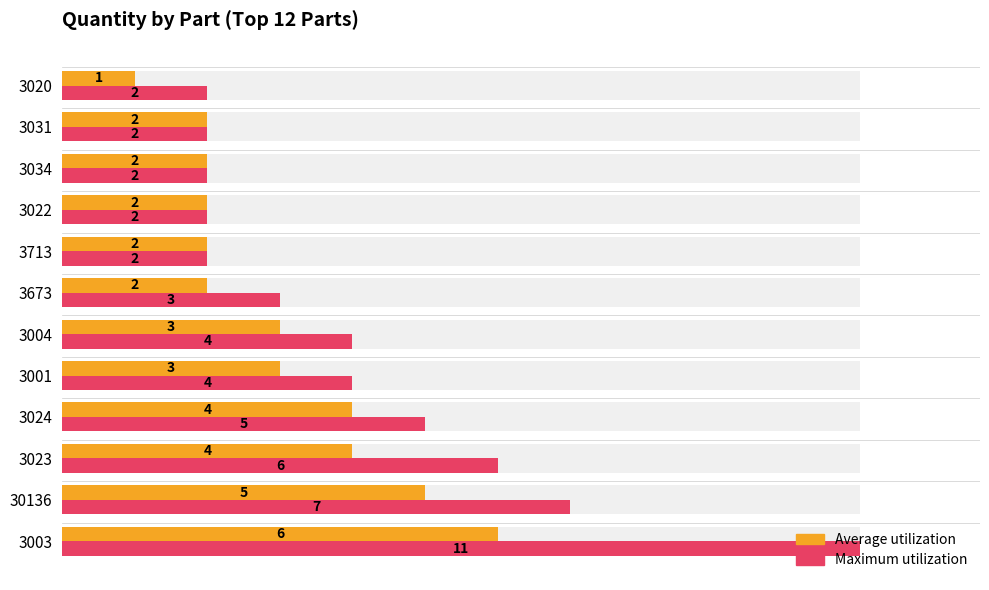

What is the approximate value of Average utilization at 3034?

2